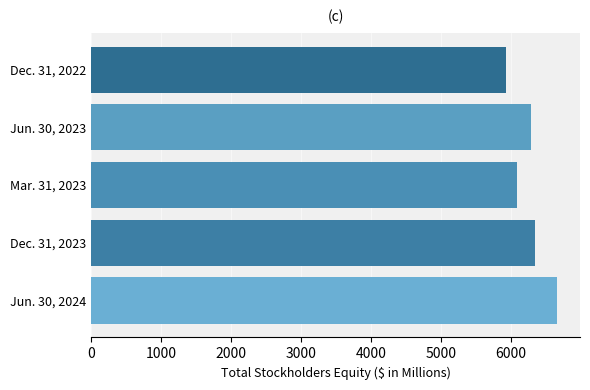

Read the value at Mar. 31, 2023.

6088